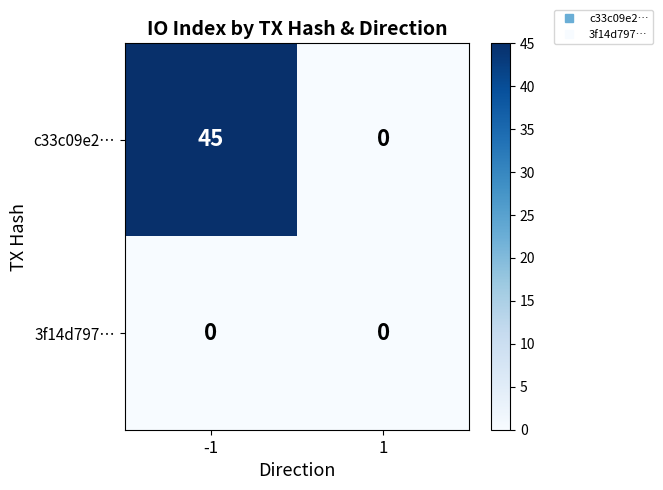

Reading right to left, transcribe all the data shown in this chart.

c33c09e2…: 1=0	-1=45
3f14d797…: 1=0	-1=0